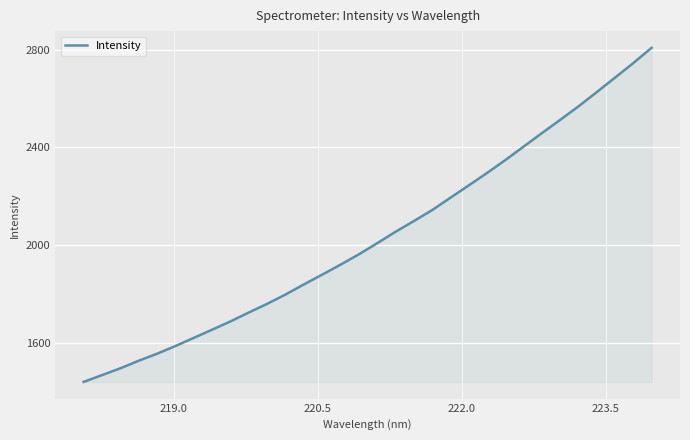

What is the maximum value shown in the chart?

2808.0